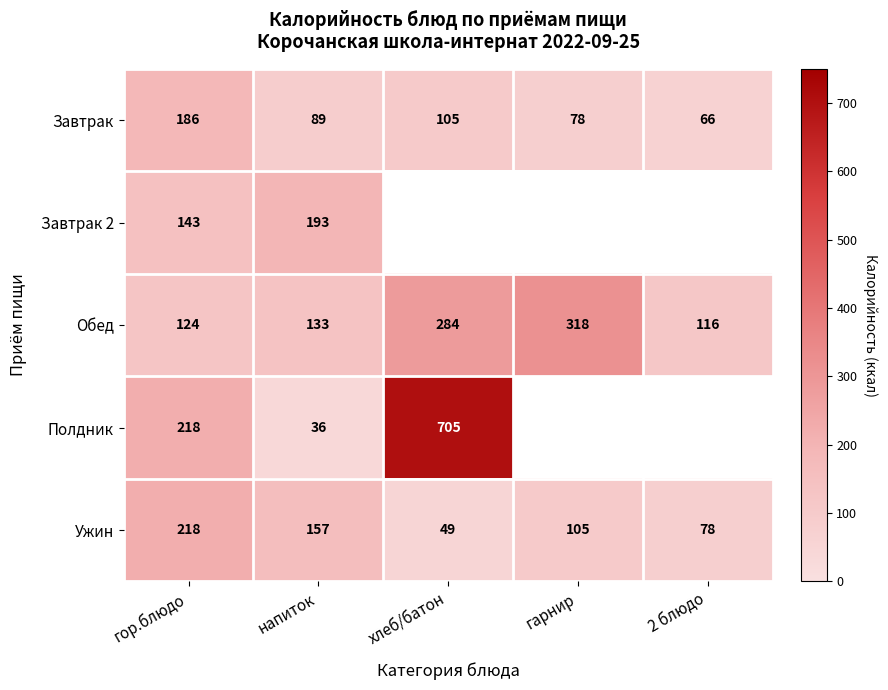

What is the average value of the Завтрак series?

104.8